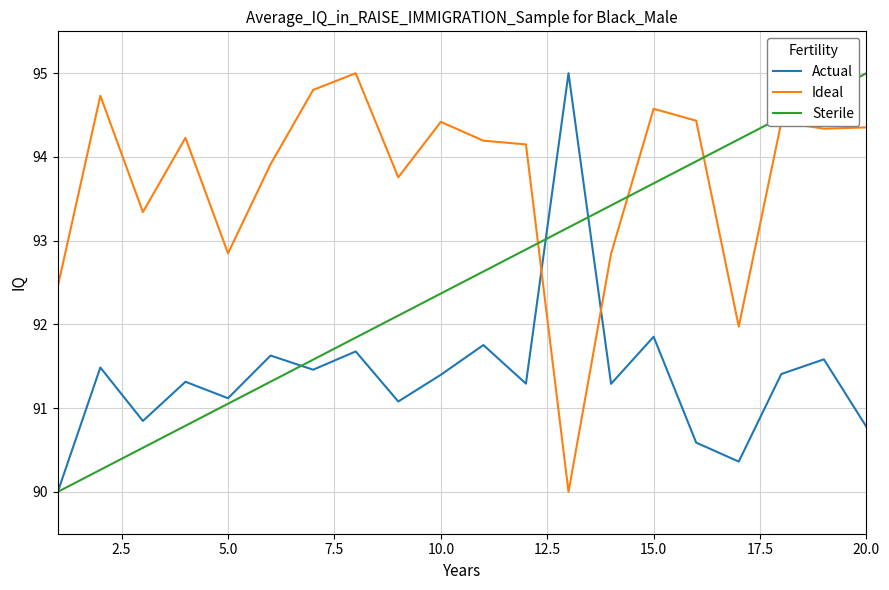

After their last crossing, which series has the higher values: Actual or Ideal?

Ideal